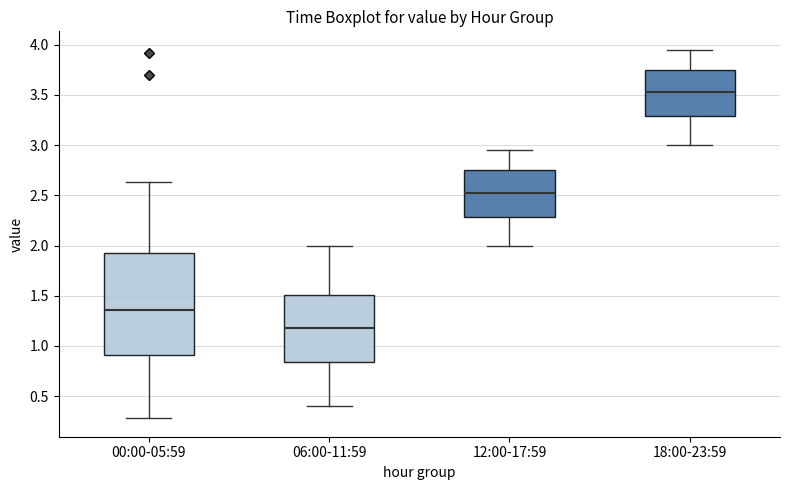

Reading left to right, read every box against the y-axis: the position of its median line, the range the box covers, and the ends of its whiskers. The values are not printed on the chart, so give them approximately, as read against the axis.

00:00-05:59: median 1.35, box 0.90 to 1.95, whiskers 0.30 to 2.65
06:00-11:59: median 1.20, box 0.85 to 1.50, whiskers 0.40 to 2.00
12:00-17:59: median 2.55, box 2.30 to 2.75, whiskers 2.00 to 2.95
18:00-23:59: median 3.55, box 3.30 to 3.75, whiskers 3.00 to 3.95